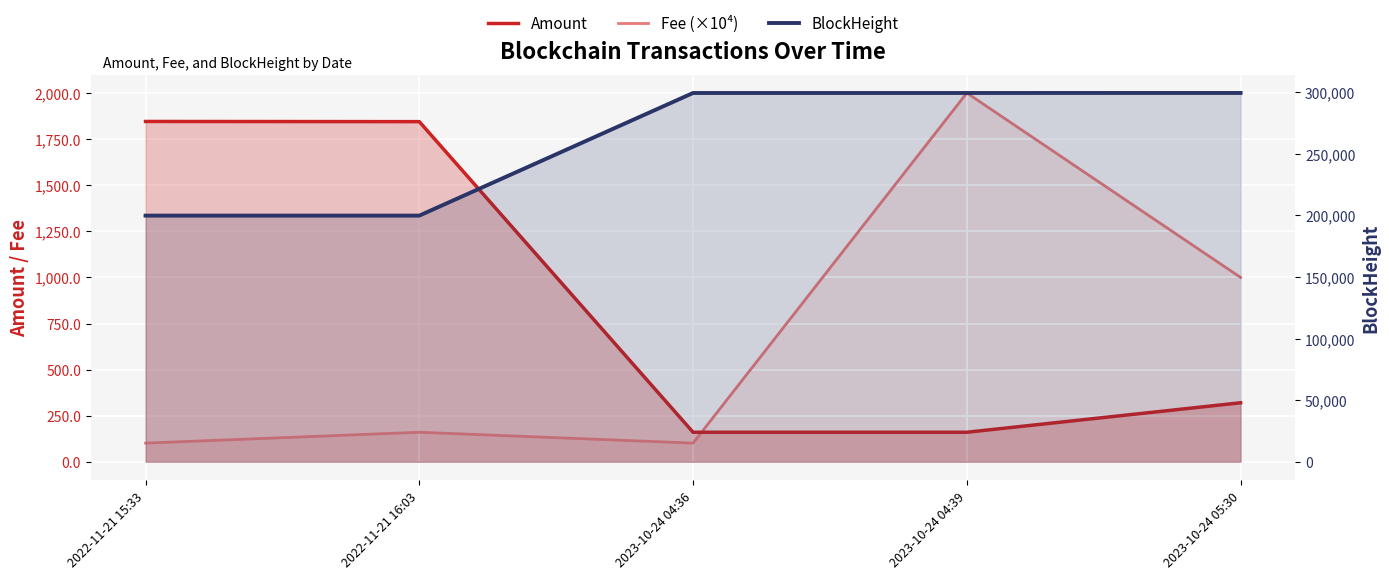

Which series has the largest range (max minus min)?

BlockHeight